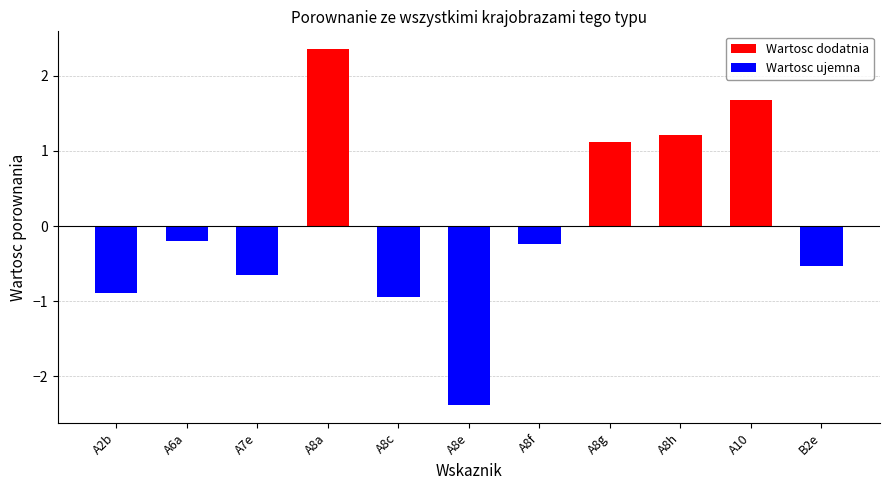

What is the approximate value at A8f?

-0.2